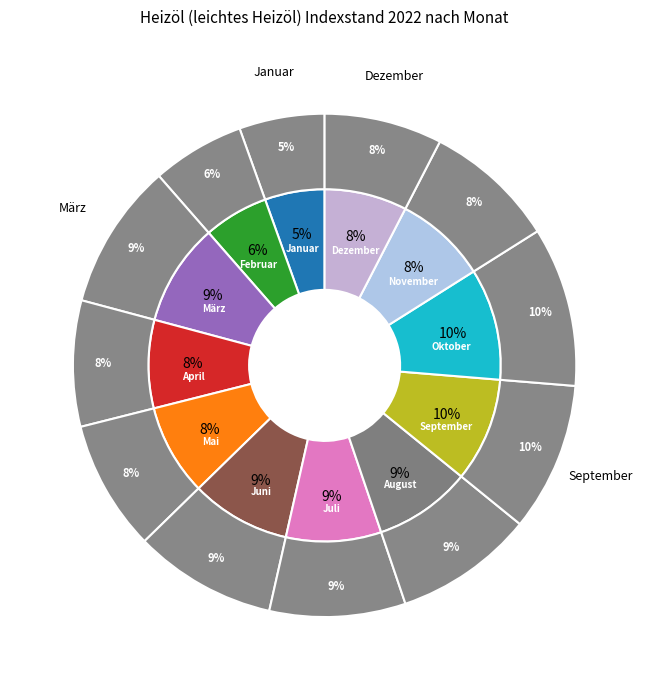

To the nearest percent, what is the average slice percentage?

8%